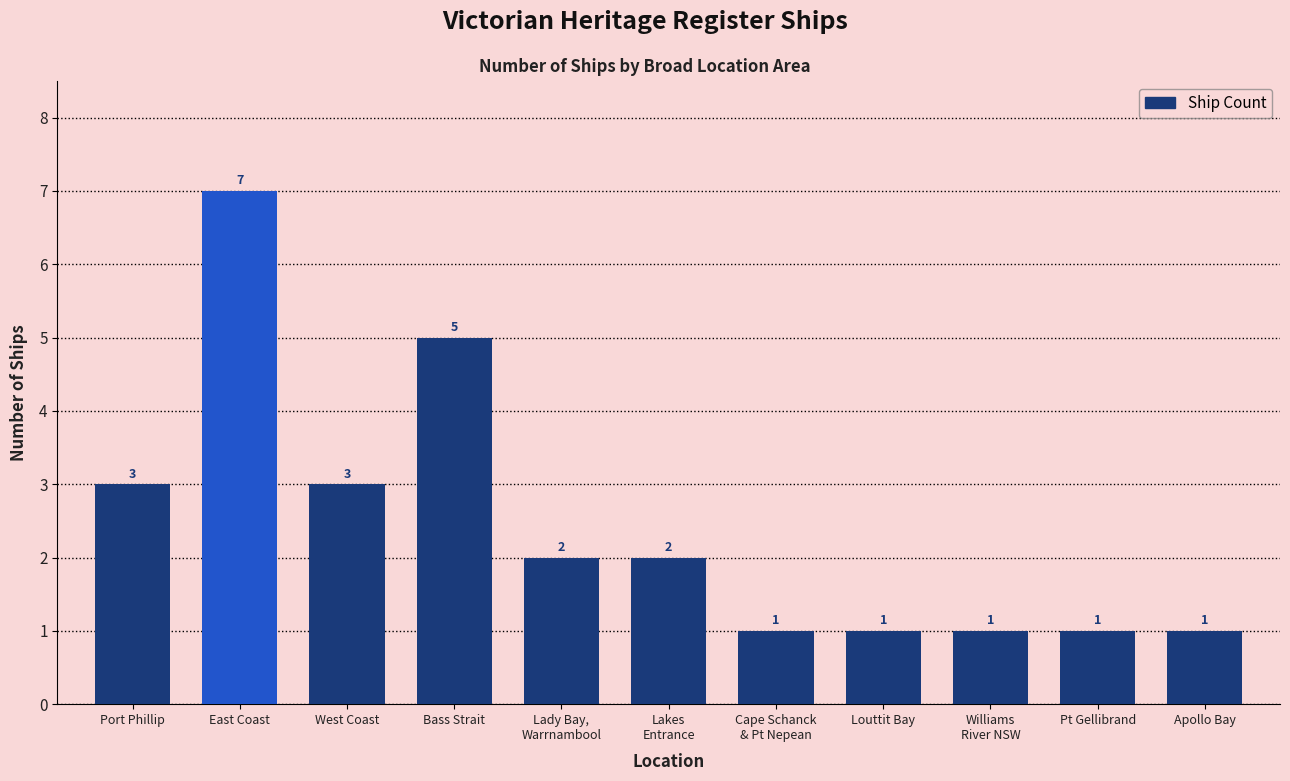

How many bars are there in total?

11